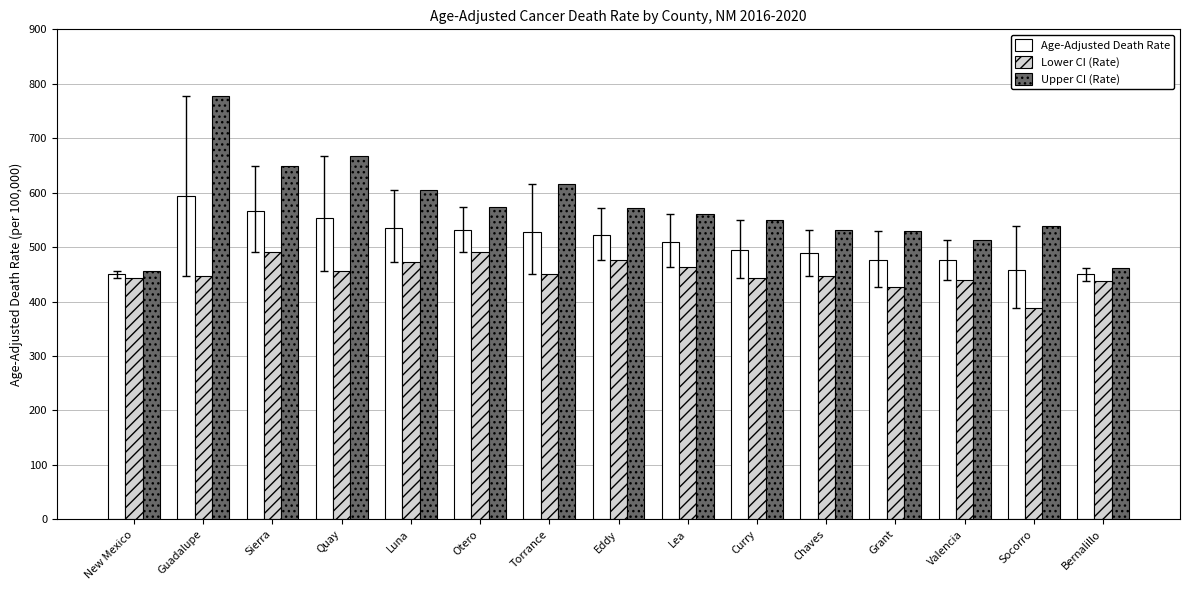

The value of Age-Adjusted Death Rate at Socorro is 698.6. True or false?

False